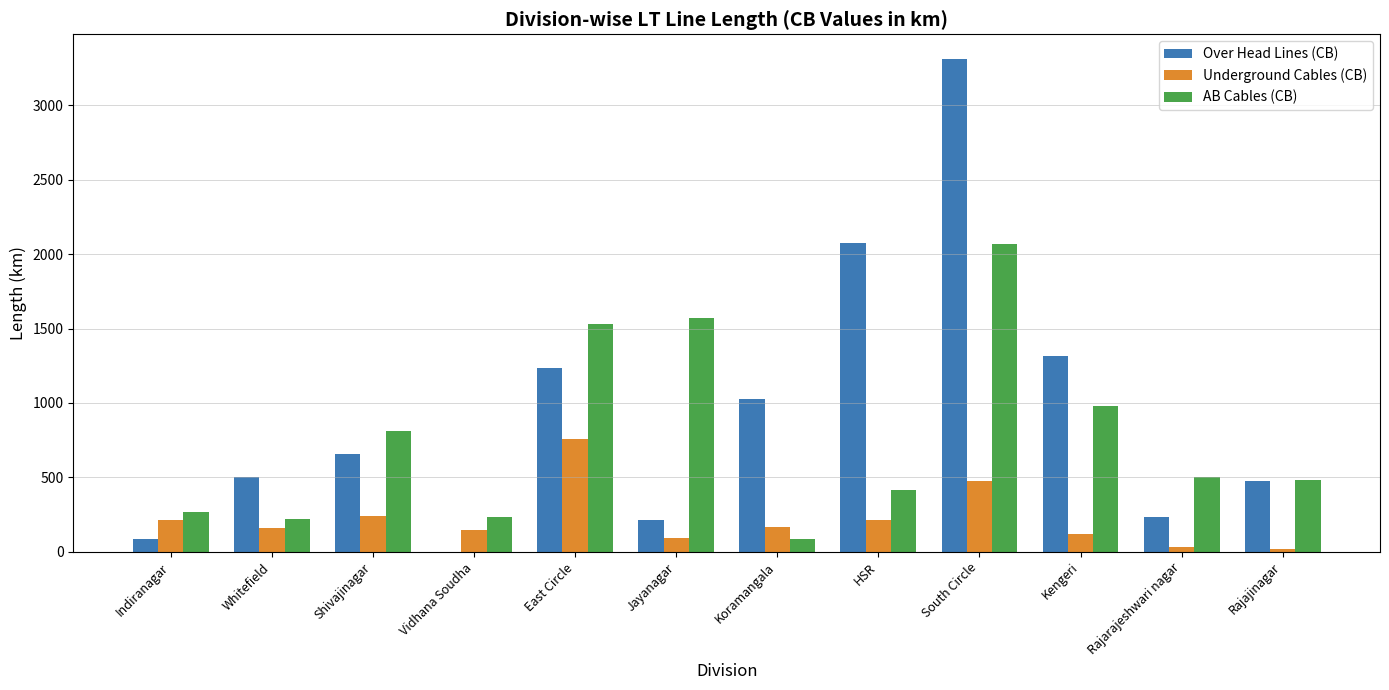

What value does the Over Head Lines (CB) series have at Jayanagar?

211.7